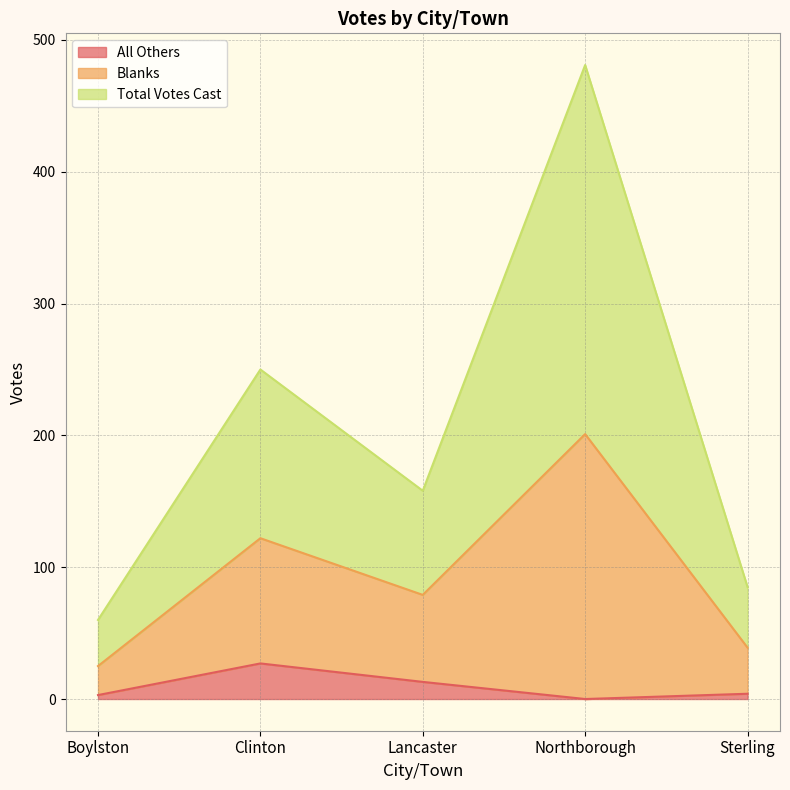

At which label is All Others closest to 13?

Lancaster